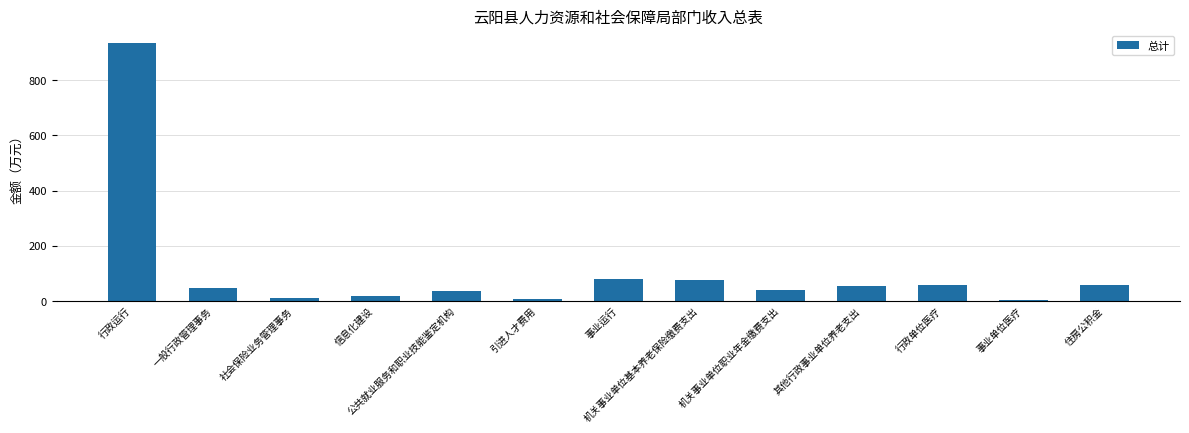

What is the label of the 10th bar from the right?

信息化建设